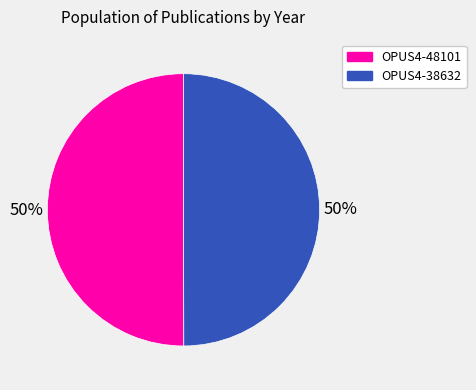

Approximately how many times larger is the value at OPUS4-38632 compared to OPUS4-48101?

1.0